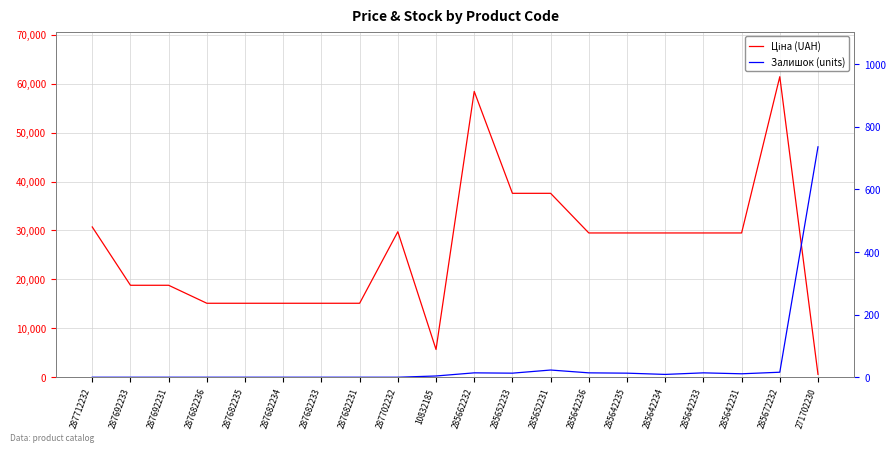

Reading left to right, extract all data points from this chart.

Ціна (UAH): 30717.1	18796.8	18796.8	15120.0	15120.0	15120.0	15120.0	15120.0	29747.2	5673.8	58426.5	37593.6	37593.6	29491.5	29491.5	29491.5	29491.5	29491.5	61434.3	589.9
Залишок (units): 0.0	0.0	0.0	0.0	0.0	0.0	0.0	0.0	0.0	4.0	14.0	13.0	23.0	14.0	13.0	9.0	14.0	11.0	16.0	736.0